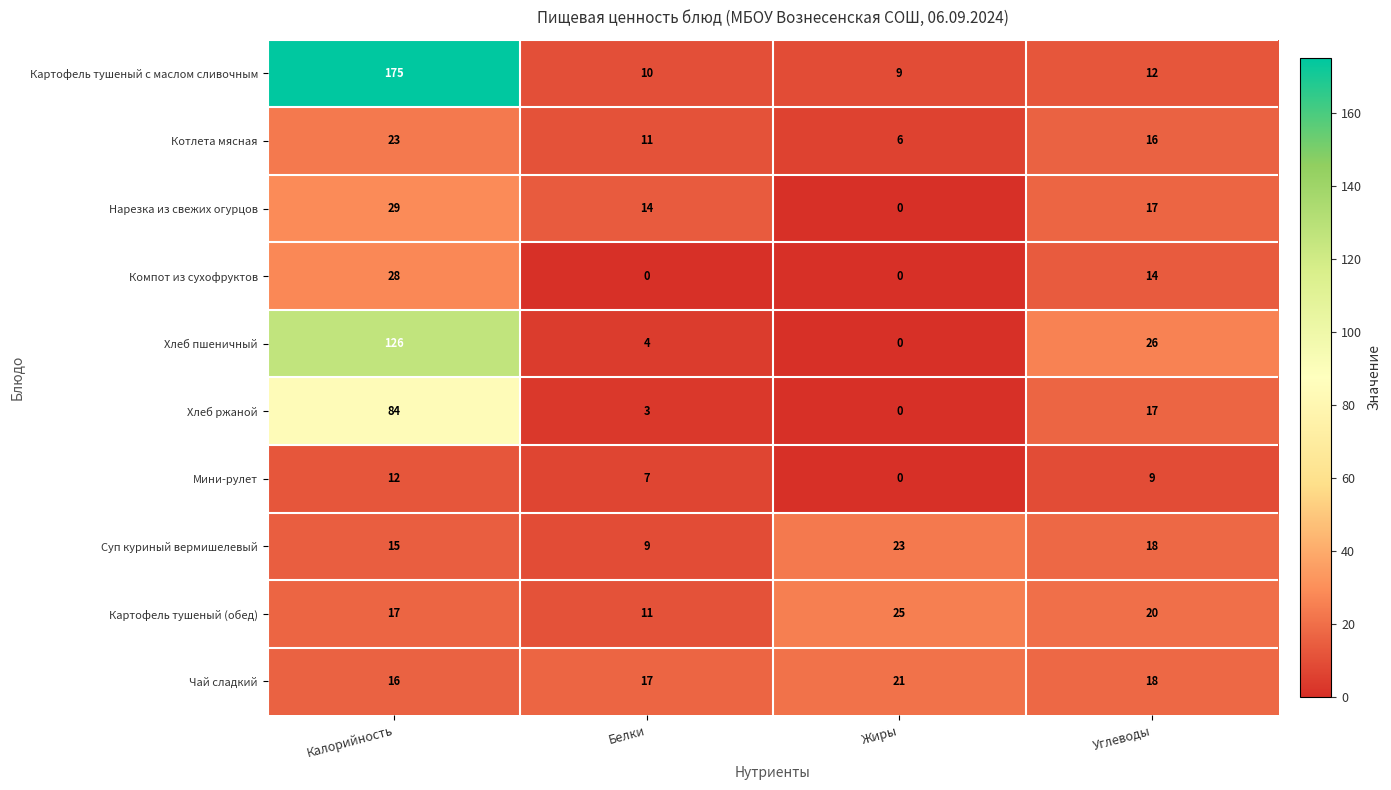

How many categories are shown in the chart?

4